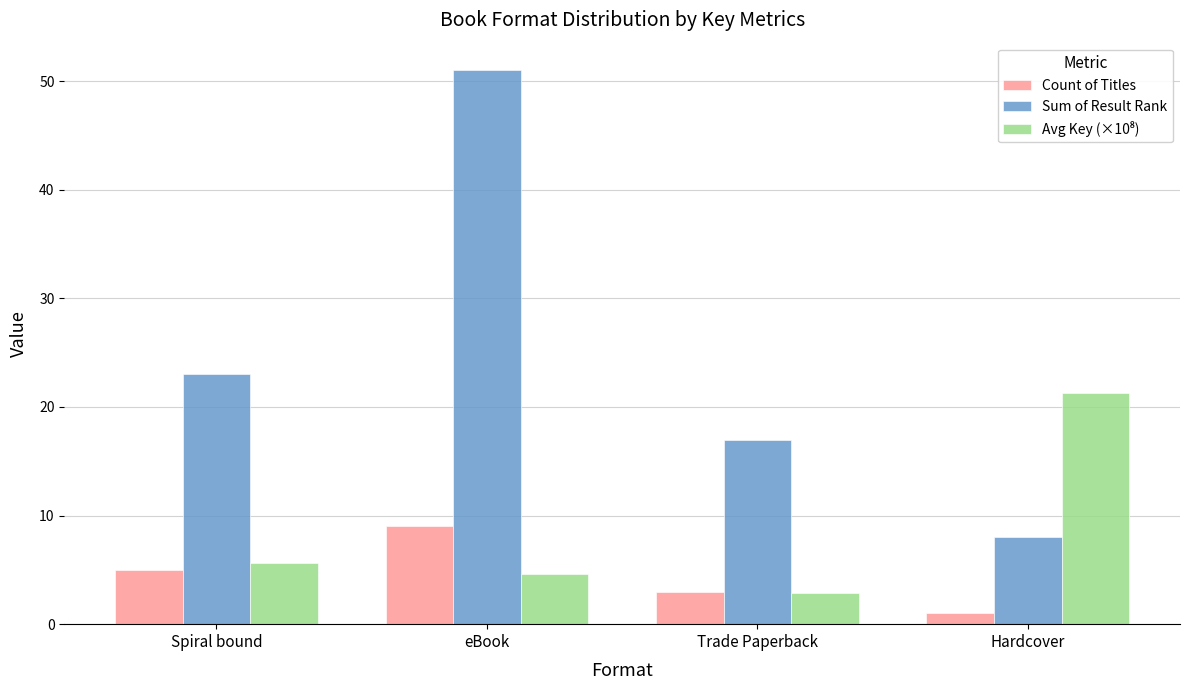

What is the total value across all series at Spiral bound?

33.7